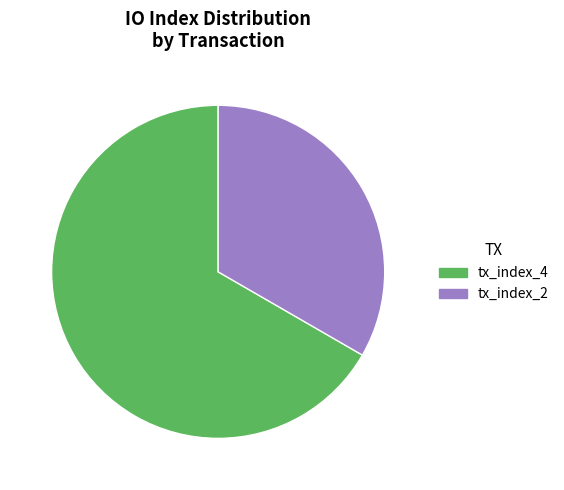

Which category has the biggest portion of the pie?

tx_index_4